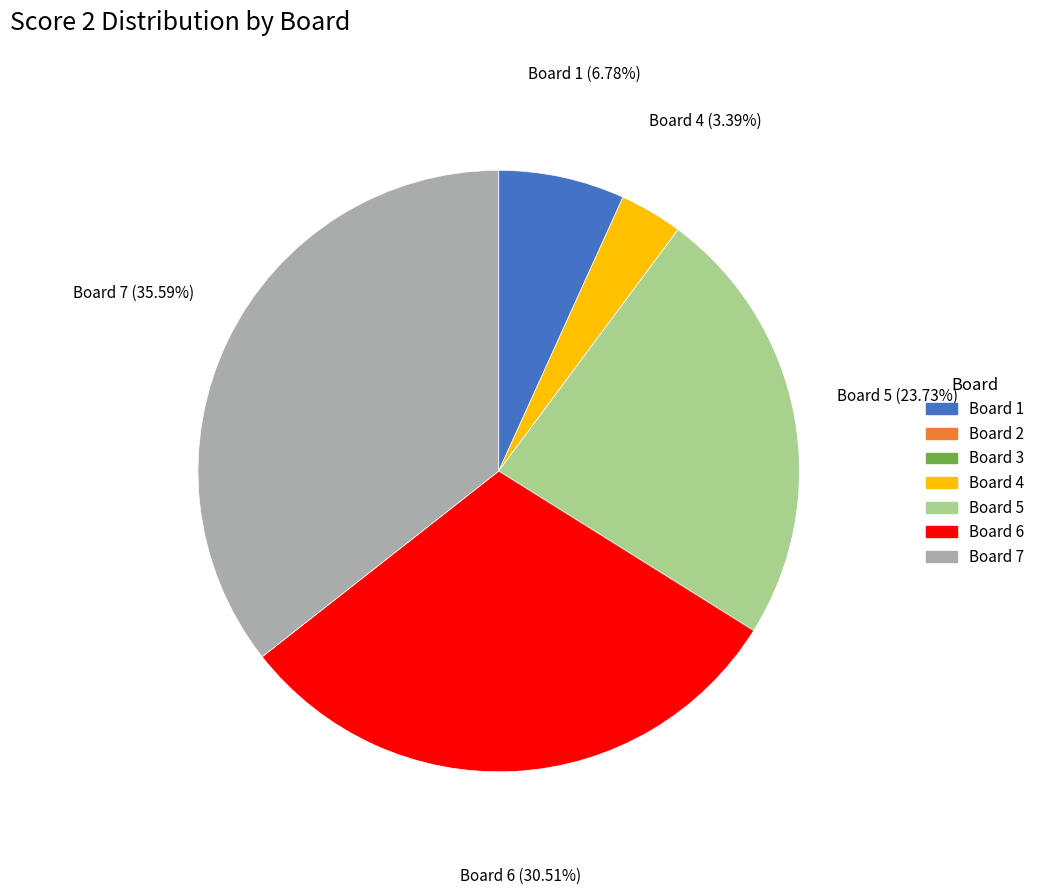

Is there a majority slice in this chart?

No